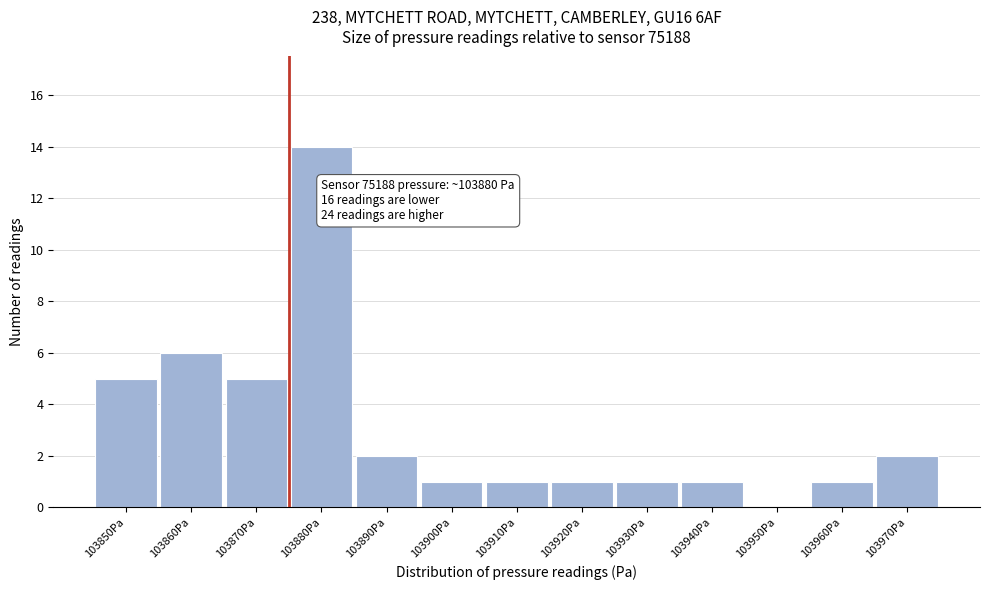

Reading right to left, what are all the values shown in this chart?

103970Pa=2	103960Pa=1	103950Pa=0	103940Pa=1	103930Pa=1	103920Pa=1	103910Pa=1	103900Pa=1	103890Pa=2	103880Pa=14	103870Pa=5	103860Pa=6	103850Pa=5